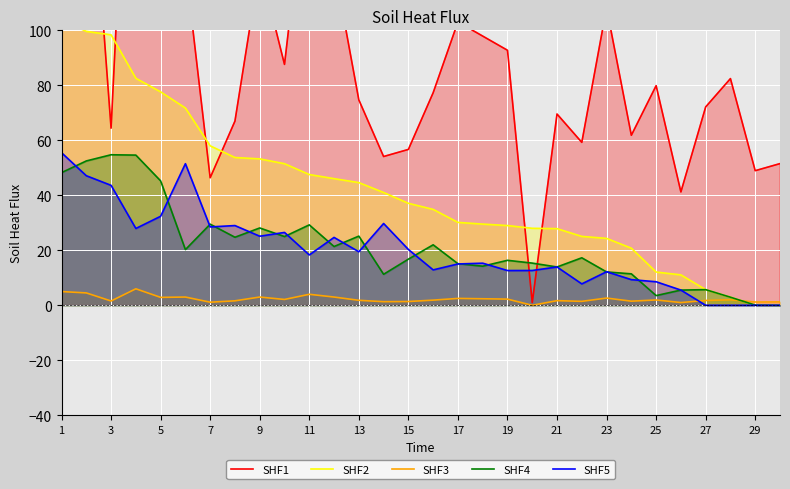

True or false: SHF5 has a value of 43.6 at 3.

True